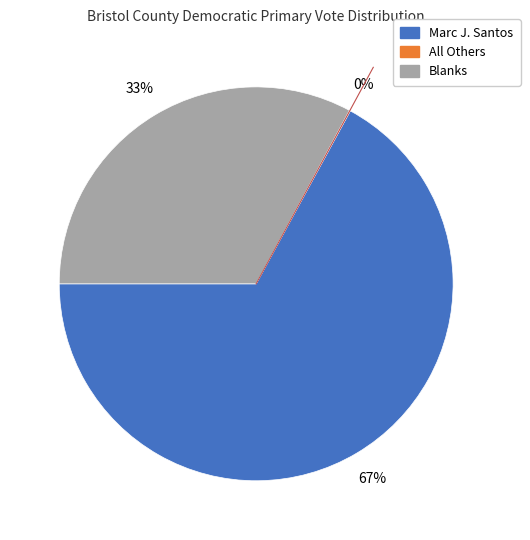

Which slice is the largest?

Marc J. Santos